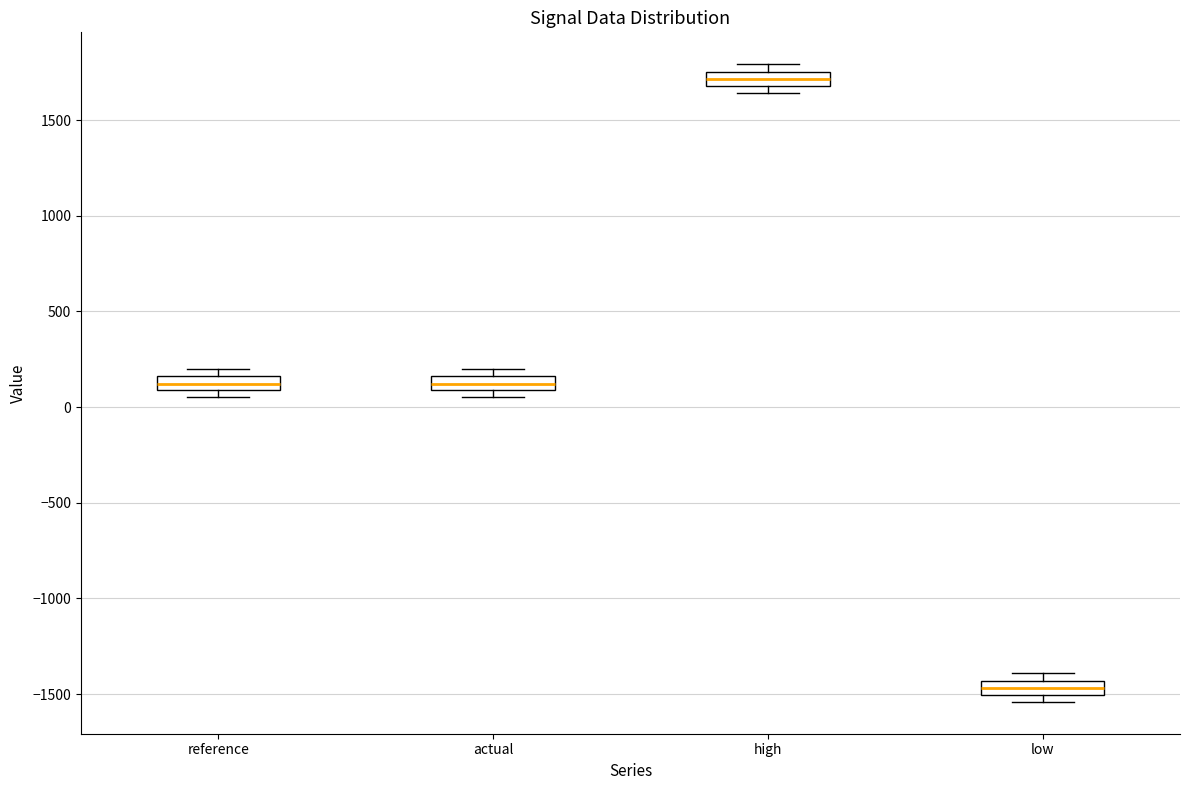

Which box has the lowest median line?

low